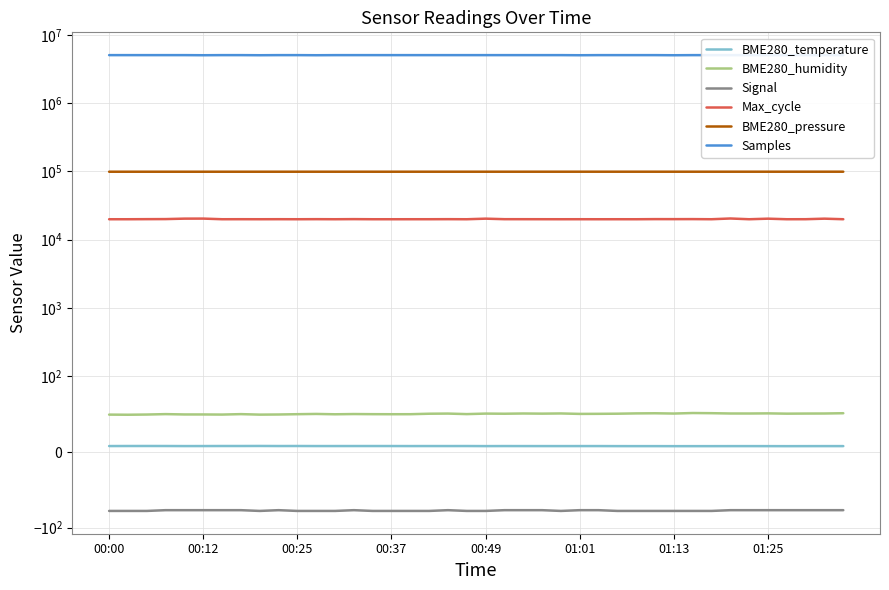

True or false: BME280_pressure and Signal intersect in this chart.

False